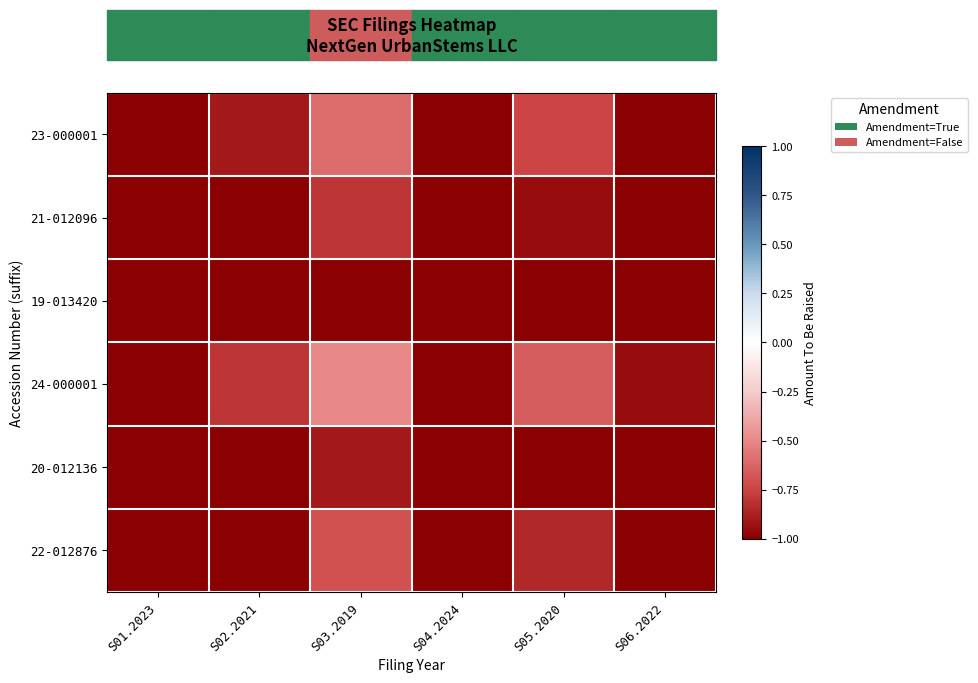

Reading left to right, extract all data points from this chart.

23-000001: S01.2023=-1.2	S02.2021=-0.9	S03.2019=-0.6	S04.2024=-1.4	S05.2020=-0.8	S06.2022=-1.0
21-012096: S01.2023=-1.4	S02.2021=-1.1	S03.2019=-0.8	S04.2024=-1.6	S05.2020=-1.0	S06.2022=-1.2
19-013420: S01.2023=-1.6	S02.2021=-1.3	S03.2019=-1.0	S04.2024=-1.8	S05.2020=-1.1	S06.2022=-1.4
24-000001: S01.2023=-1.1	S02.2021=-0.8	S03.2019=-0.5	S04.2024=-1.2	S05.2020=-0.7	S06.2022=-0.9
20-012136: S01.2023=-1.5	S02.2021=-1.2	S03.2019=-0.9	S04.2024=-1.6	S05.2020=-1.1	S06.2022=-1.4
22-012876: S01.2023=-1.3	S02.2021=-1.0	S03.2019=-0.7	S04.2024=-1.4	S05.2020=-0.8	S06.2022=-1.1